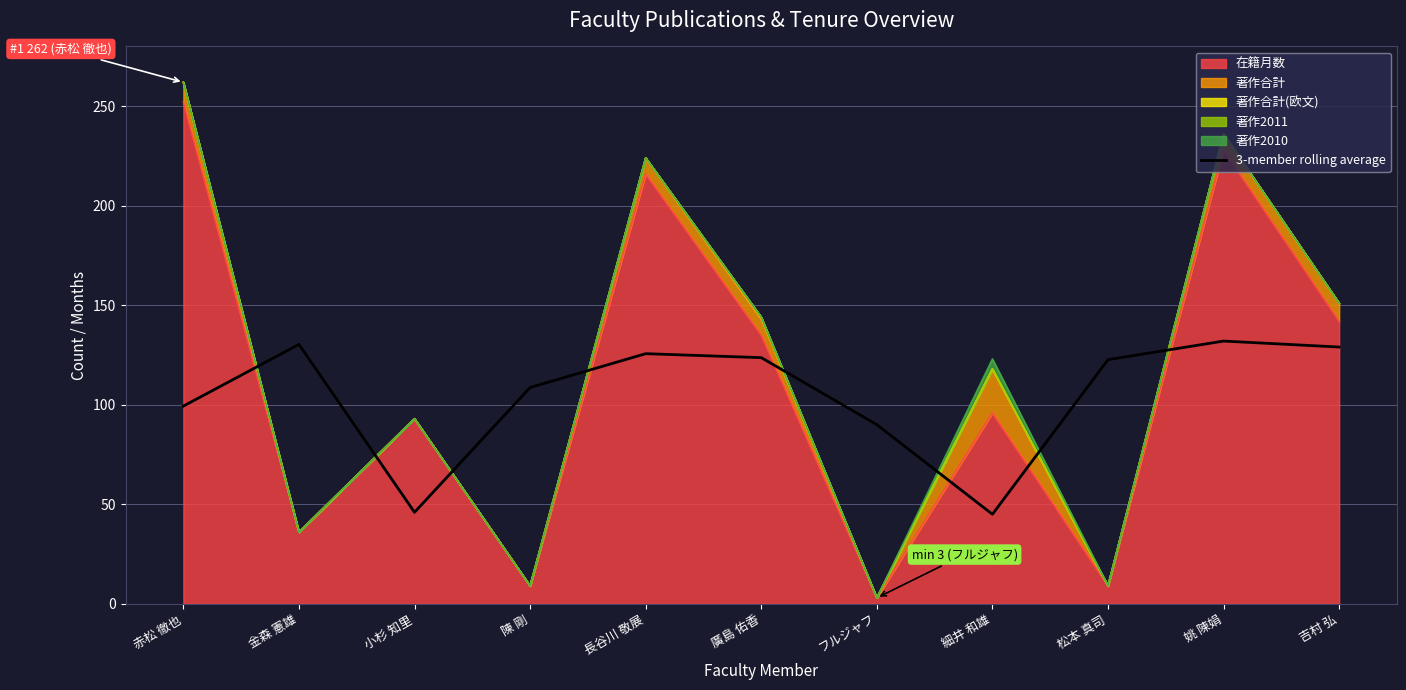

The chart shows a value of 99.3 at 赤松 徹也. True or false?

True